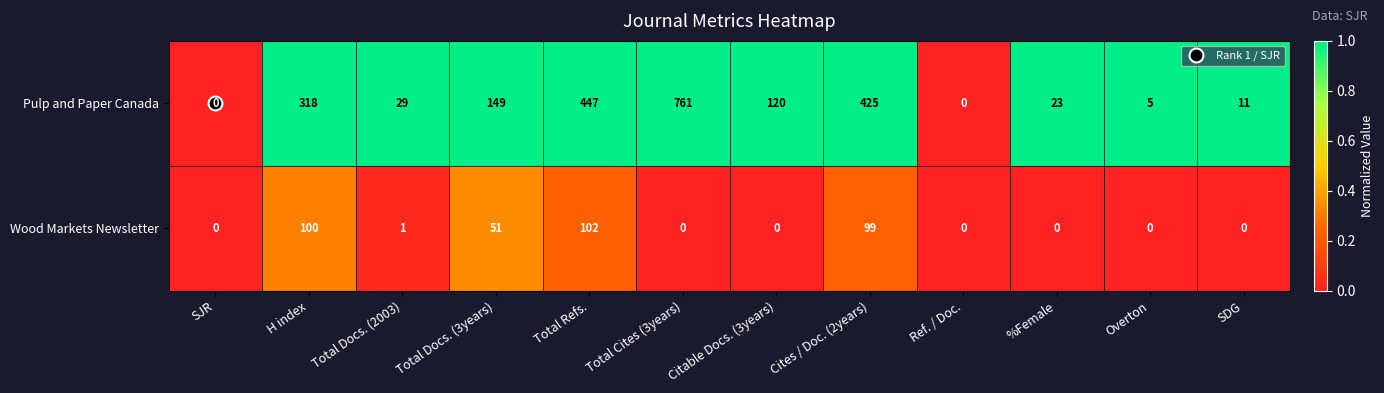

What is the maximum value shown in the chart?

761